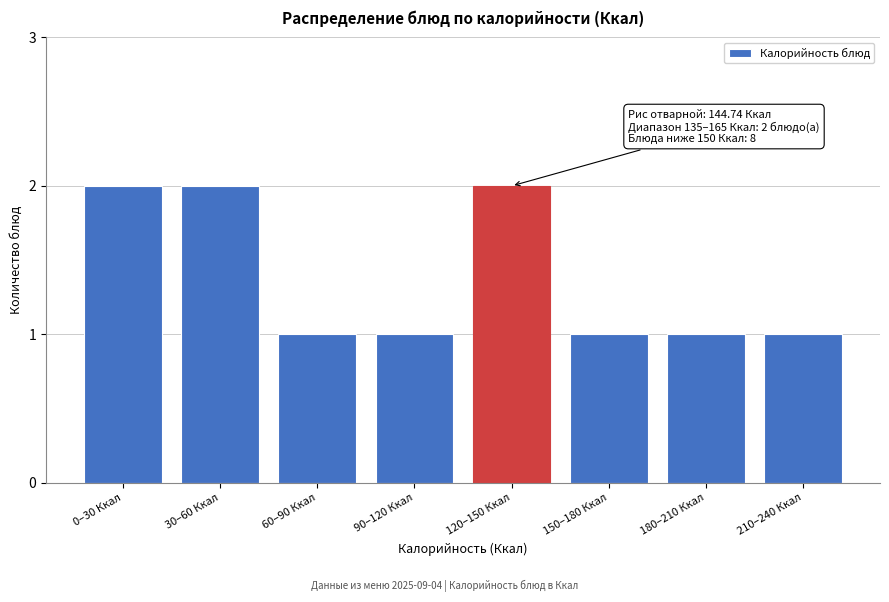

Reading left to right, list all the values displayed in this chart.

2	2	1	1	2	1	1	1